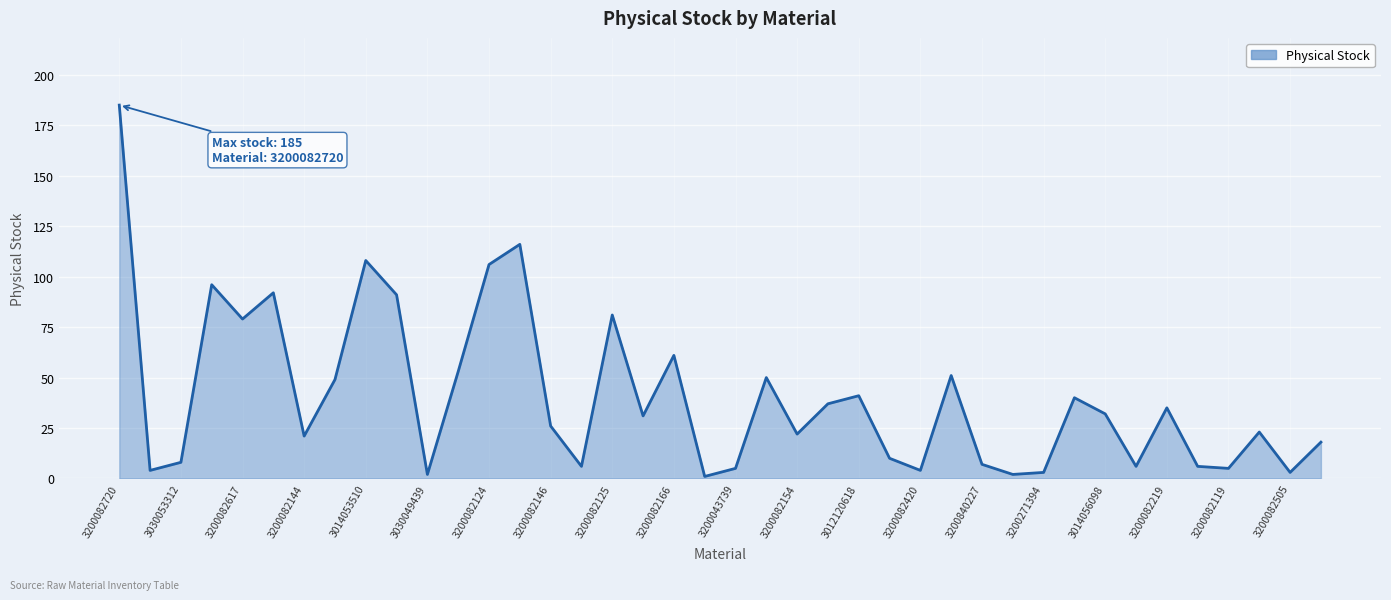

What is the maximum value shown in the chart?

185